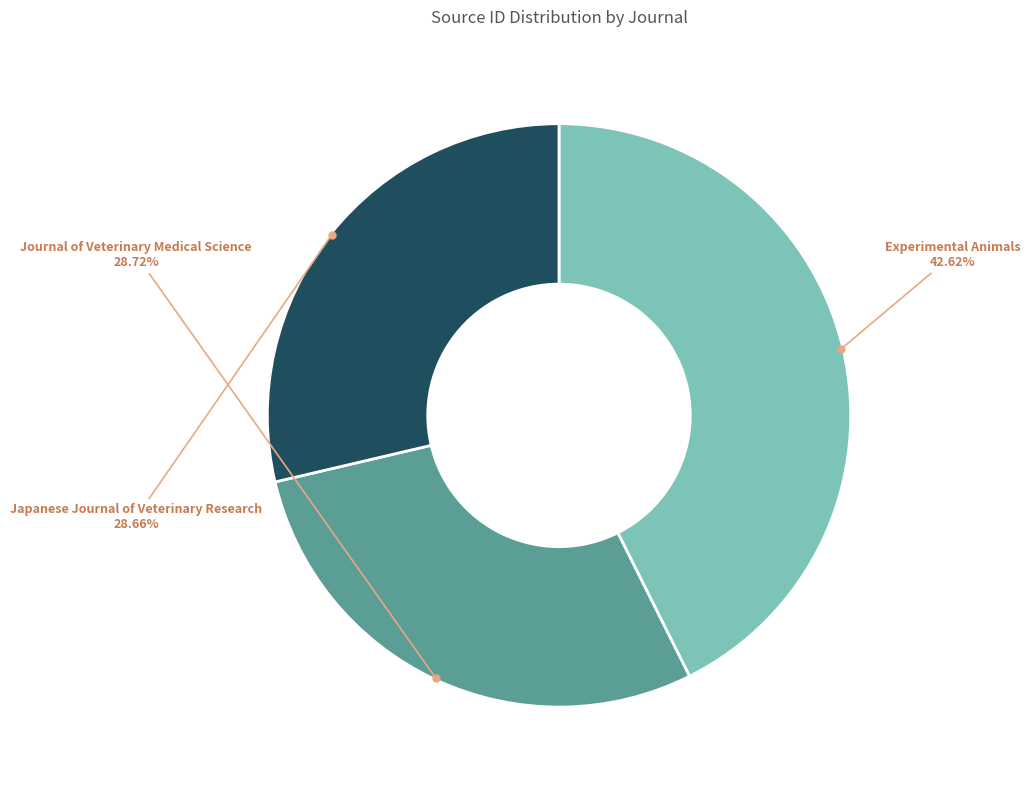

Is there any slice that represents more than half of the pie?

No